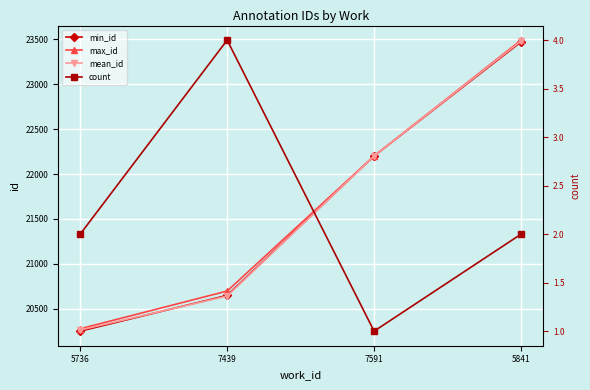

Does the chart display data point markers on the line(s)?

Yes